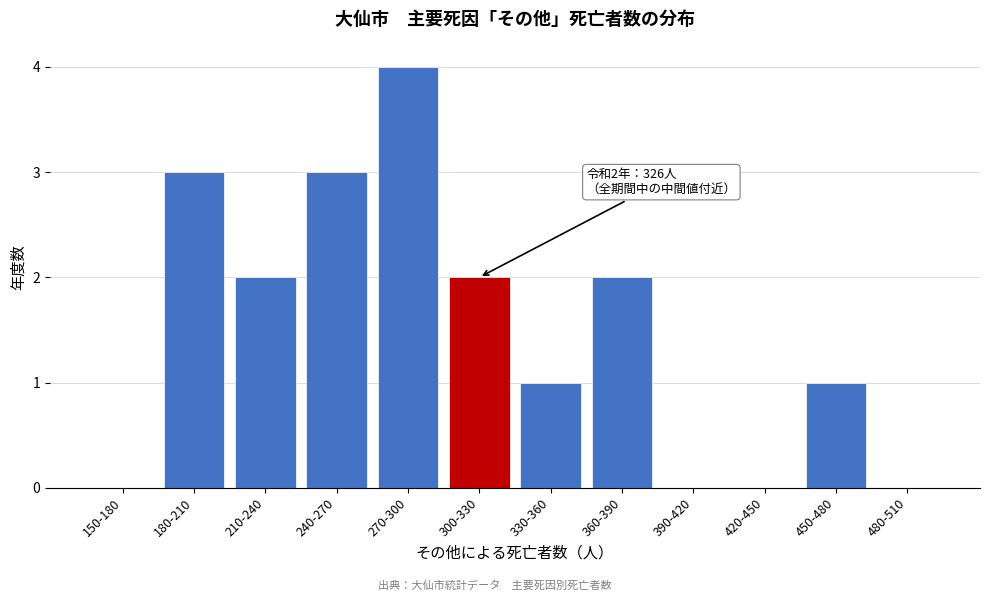

Reading left to right, transcribe all the data shown in this chart.

150-180=0	180-210=3	210-240=2	240-270=3	270-300=4	300-330=2	330-360=1	360-390=2	390-420=0	420-450=0	450-480=1	480-510=0